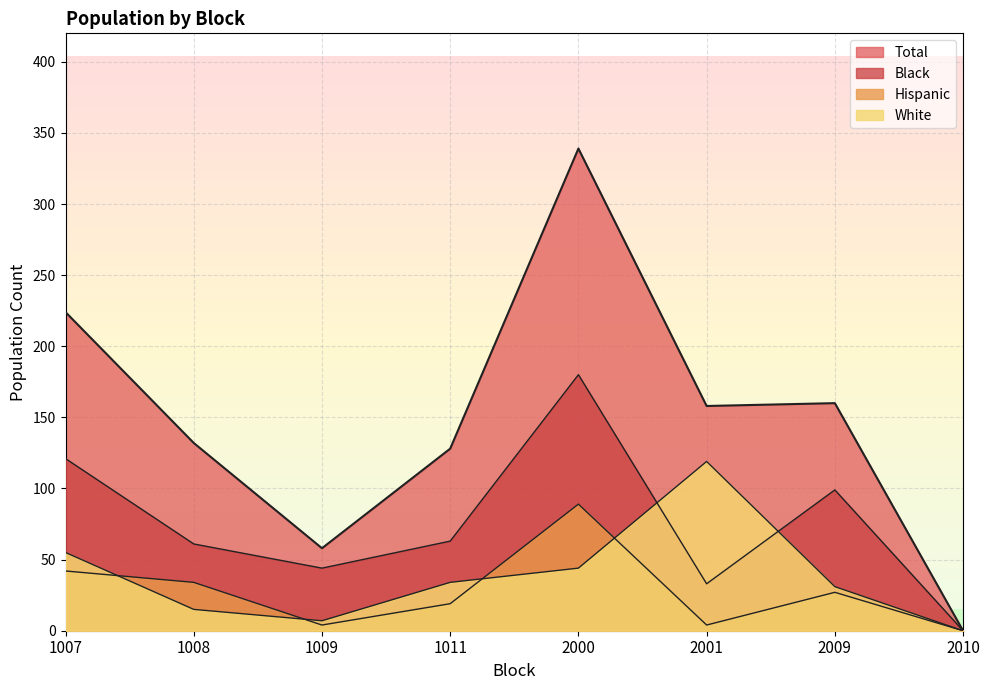

Between 1009 and 2001, which series saw the biggest shift?

White